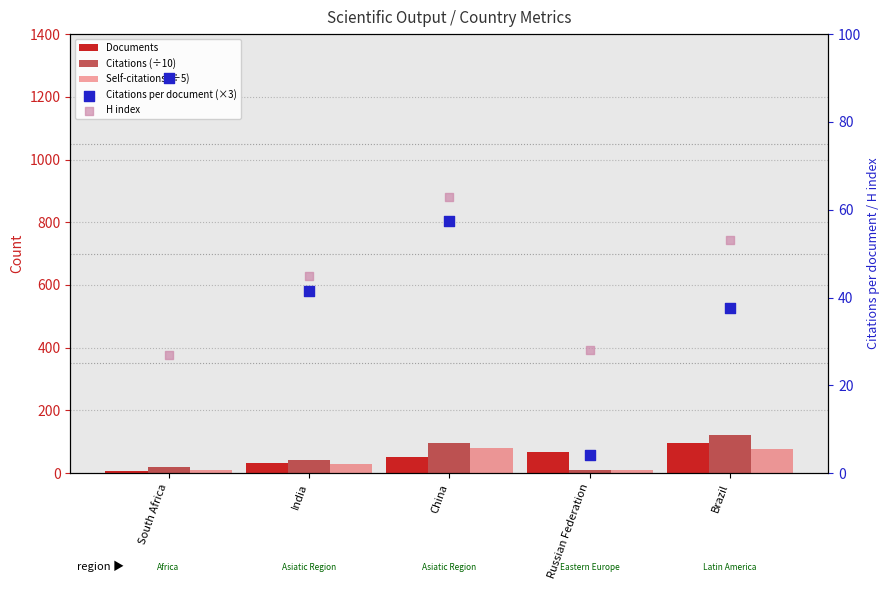

Is the value of Documents at Russian Federation greater than the value of Citations (÷10) at Brazil?

No